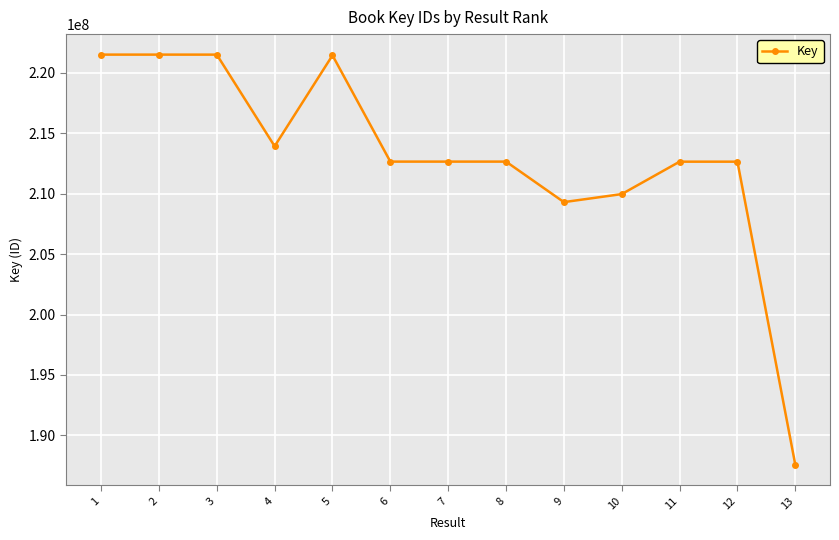

Approximately how many times larger is the value at 6 compared to 3?

1.0